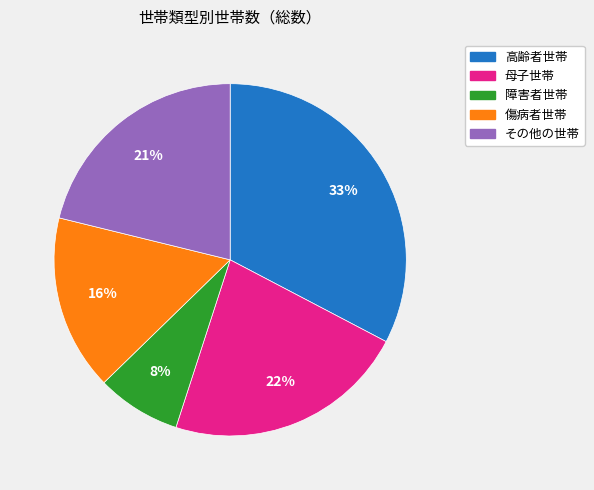

To the nearest percent, what percentage of the pie is 障害者世帯?

8%